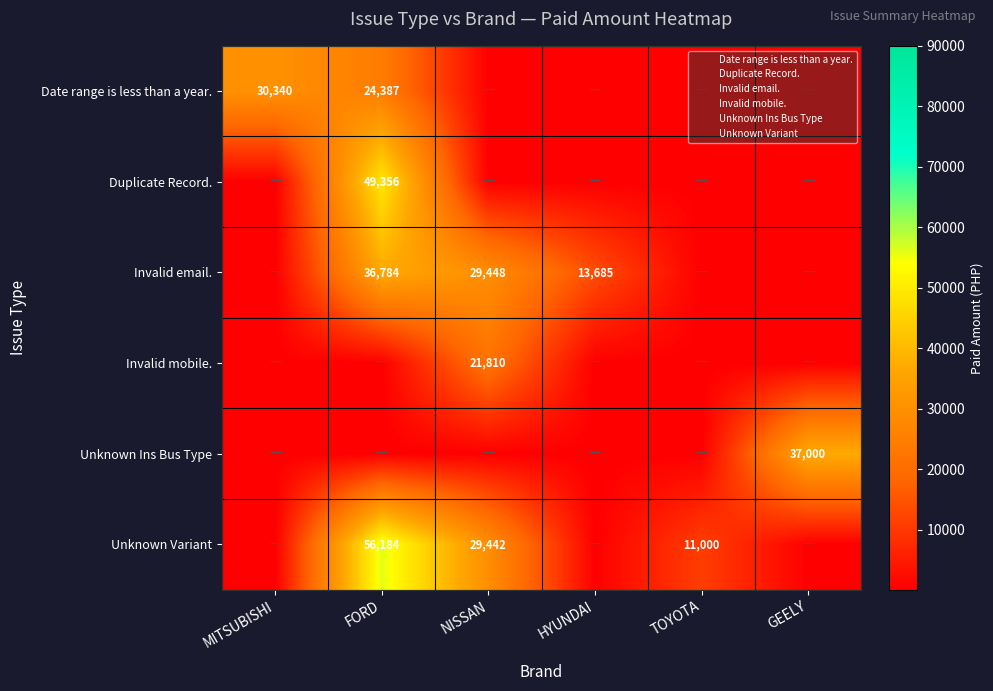

Which series has the largest total across all categories?

Unknown Variant